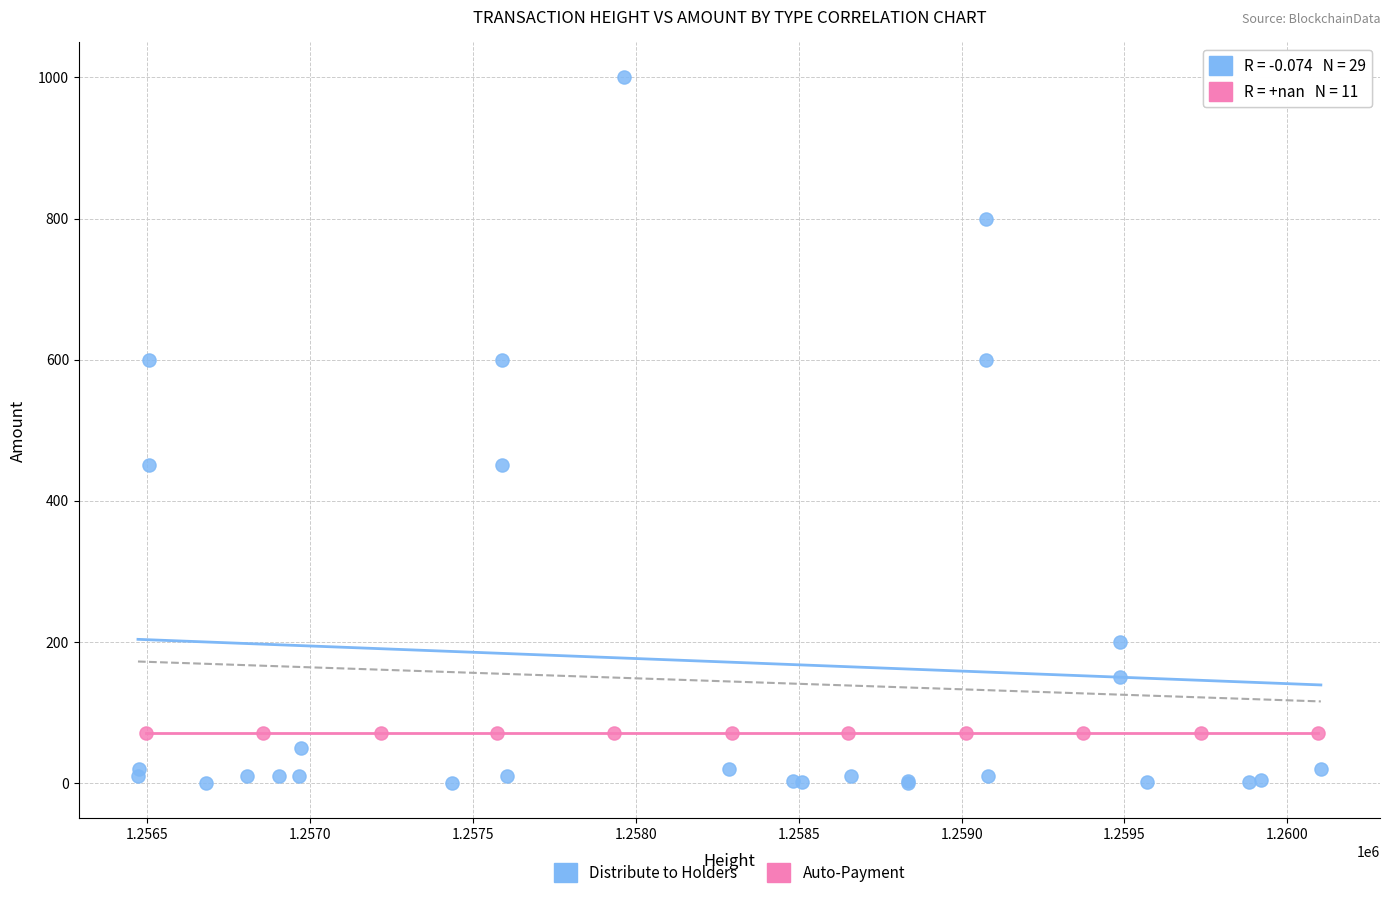

Which series contains the highest Y value?

Distribute to Holders